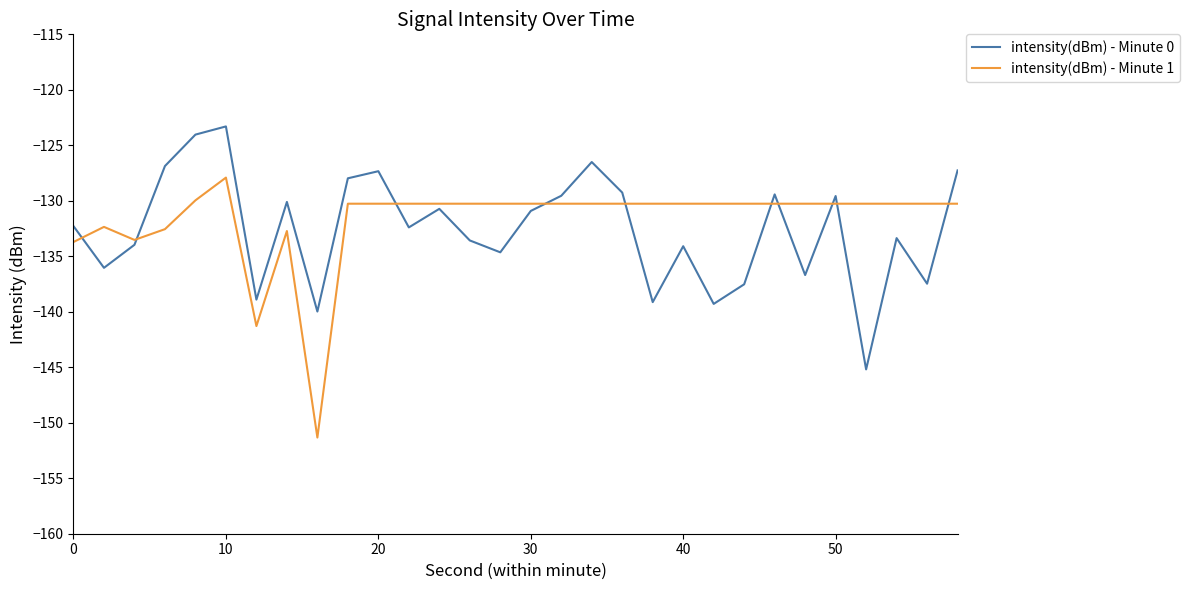

Which series has the widest spread of values?

intensity(dBm) - Minute 1